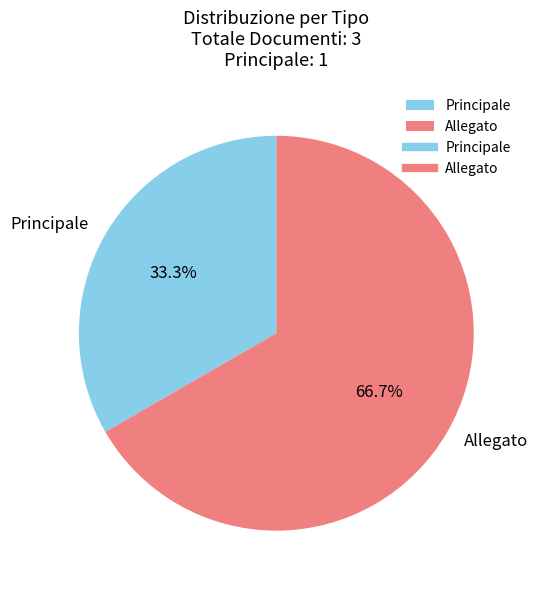

Approximately how many times larger is the value at Principale compared to Allegato?

0.5